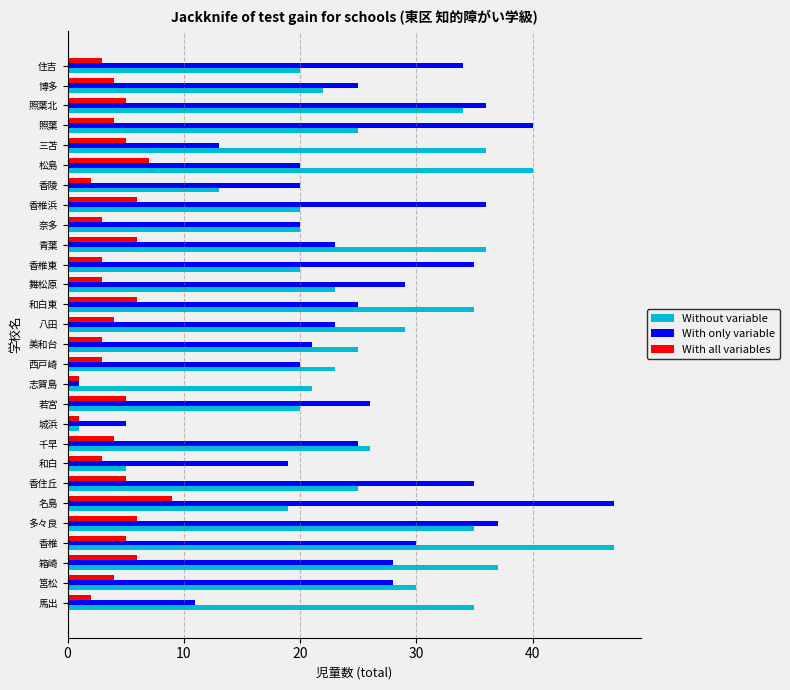

Is the value of With all variables at 香住丘 greater than the value of Without variable at 香椎?

No